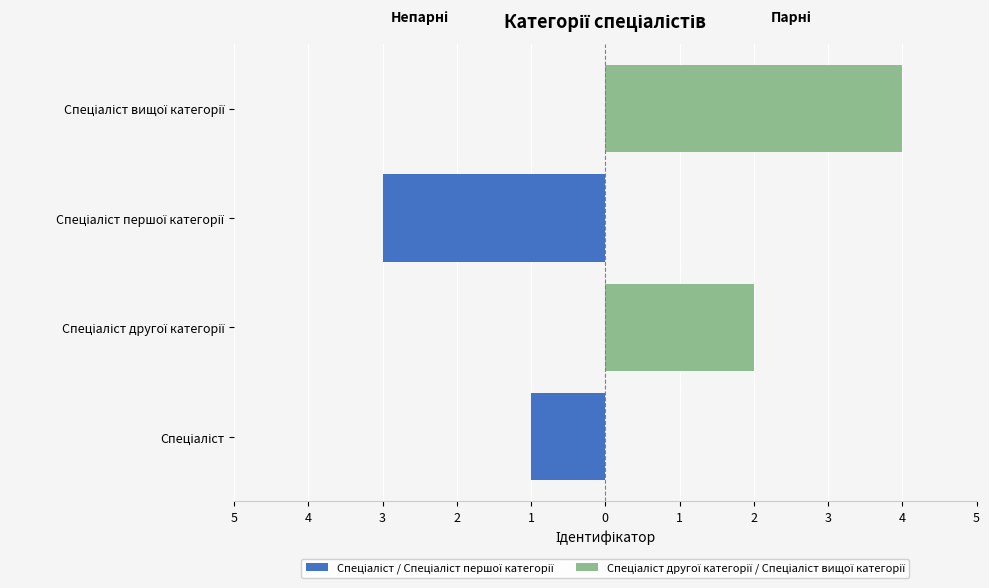

Reading left to right, what are all the values shown in this chart?

Спеціаліст / Спеціаліст першої категорії: -1	0	-3	0
Спеціаліст другої категорії / Спеціаліст вищої категорії: 0	2	0	4